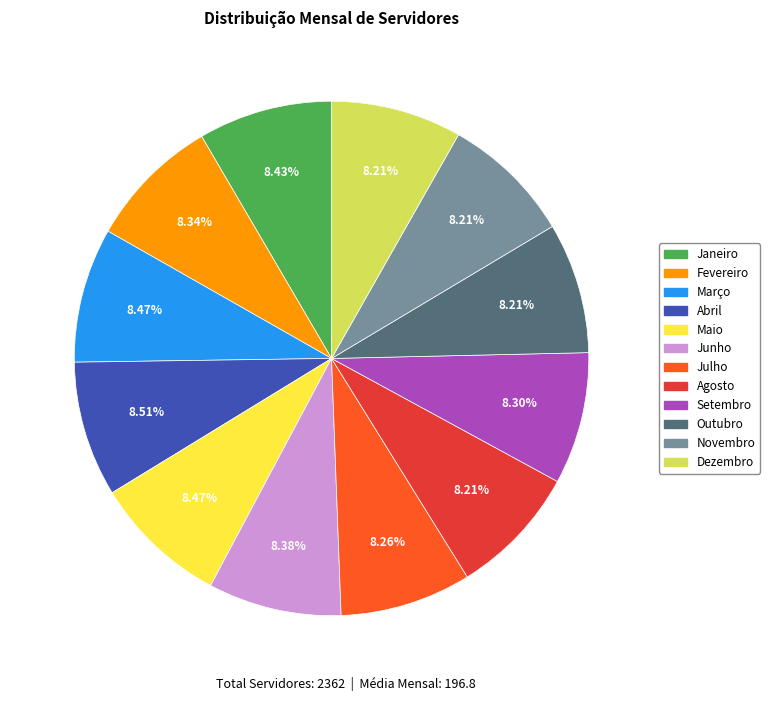

What is the ratio of the value at Agosto to the value at Julho?

1.0